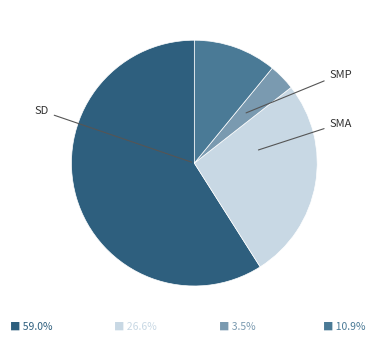

How many segments does this pie chart have?

4